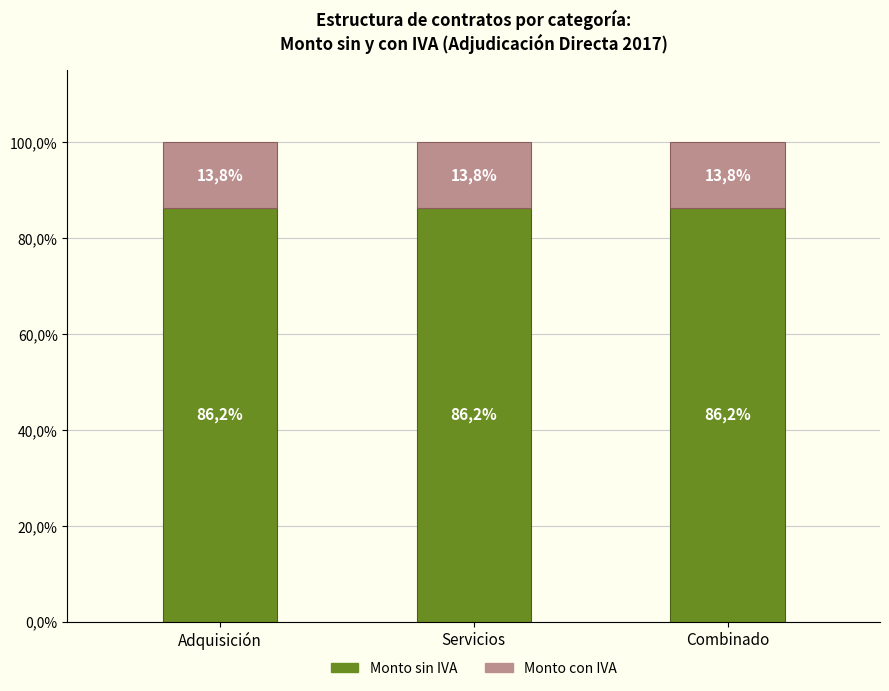

At which category is the sum across all series the highest?

Adquisición